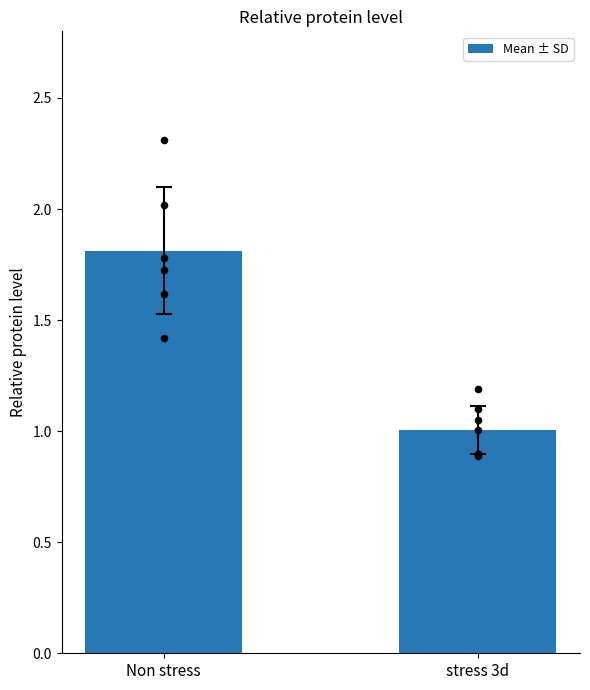

Between stress 3d and Non stress, which is larger?

Non stress